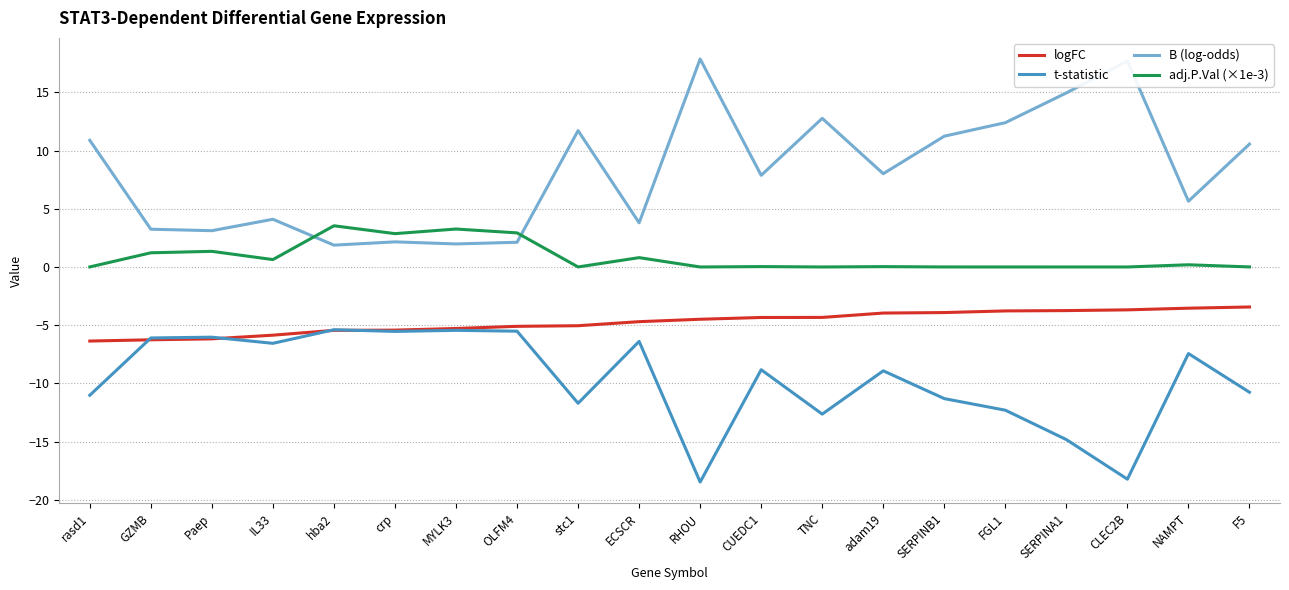

What is the highest value of the logFC series?

-3.4